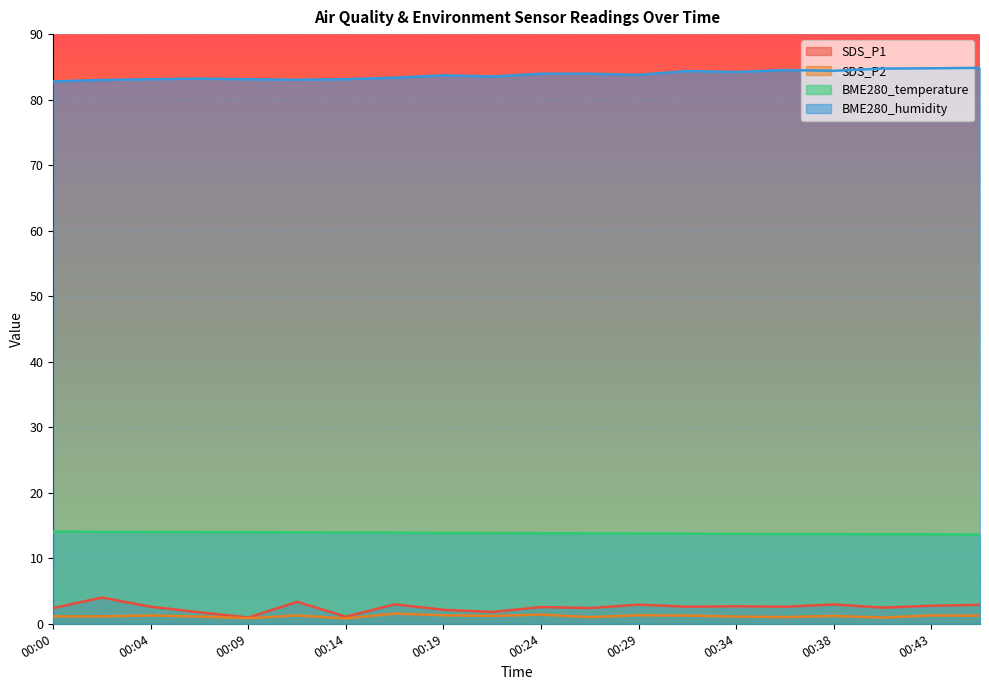

At how many categories does at least one series exceed 29?

20